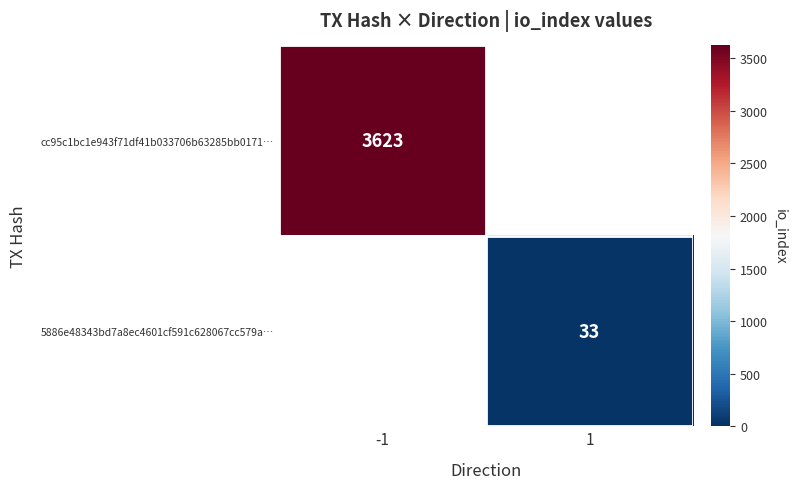

The value of 5886e48343bd7a8ec4601cf591c628067cc579a… at 1 is 33. True or false?

True